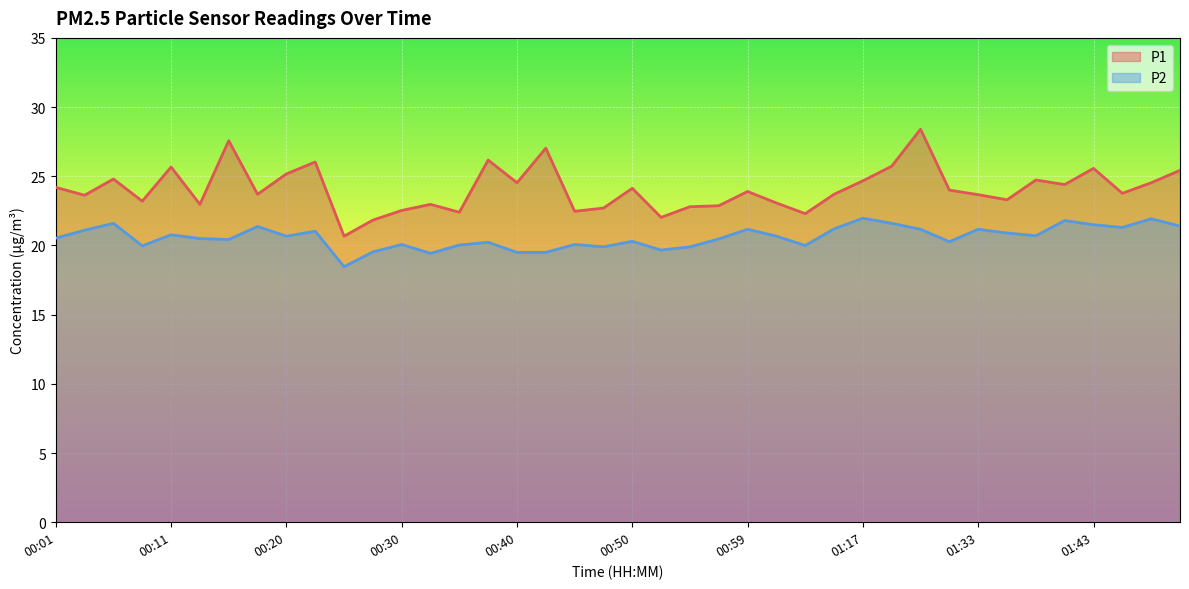

What is the value of the P1 point at the 13th from the left?

22.5